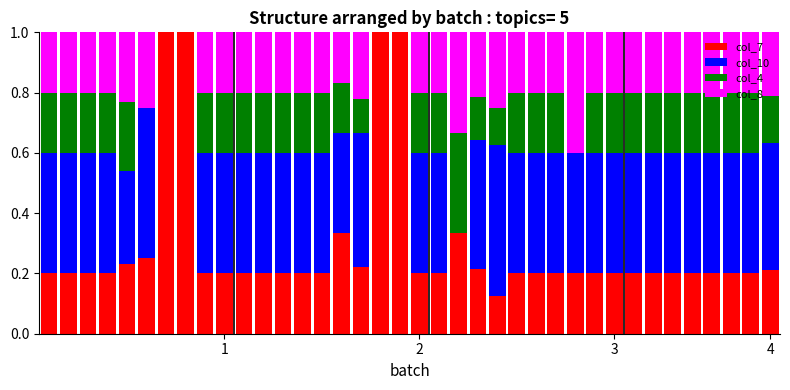

What is the maximum value for col_7?

1.0